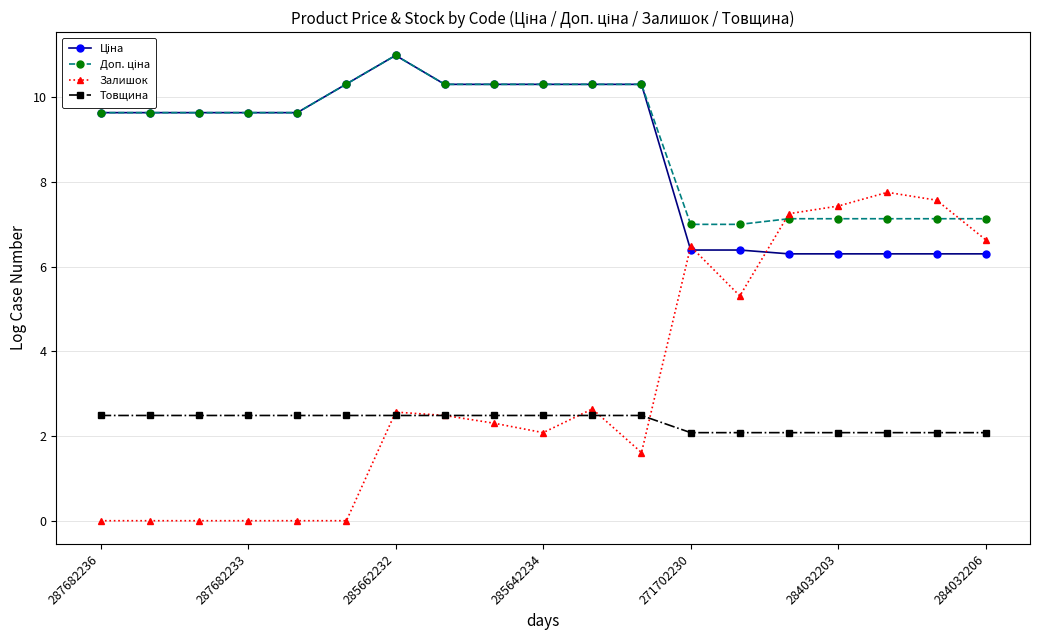

Which series has the widest spread of values?

Залишок